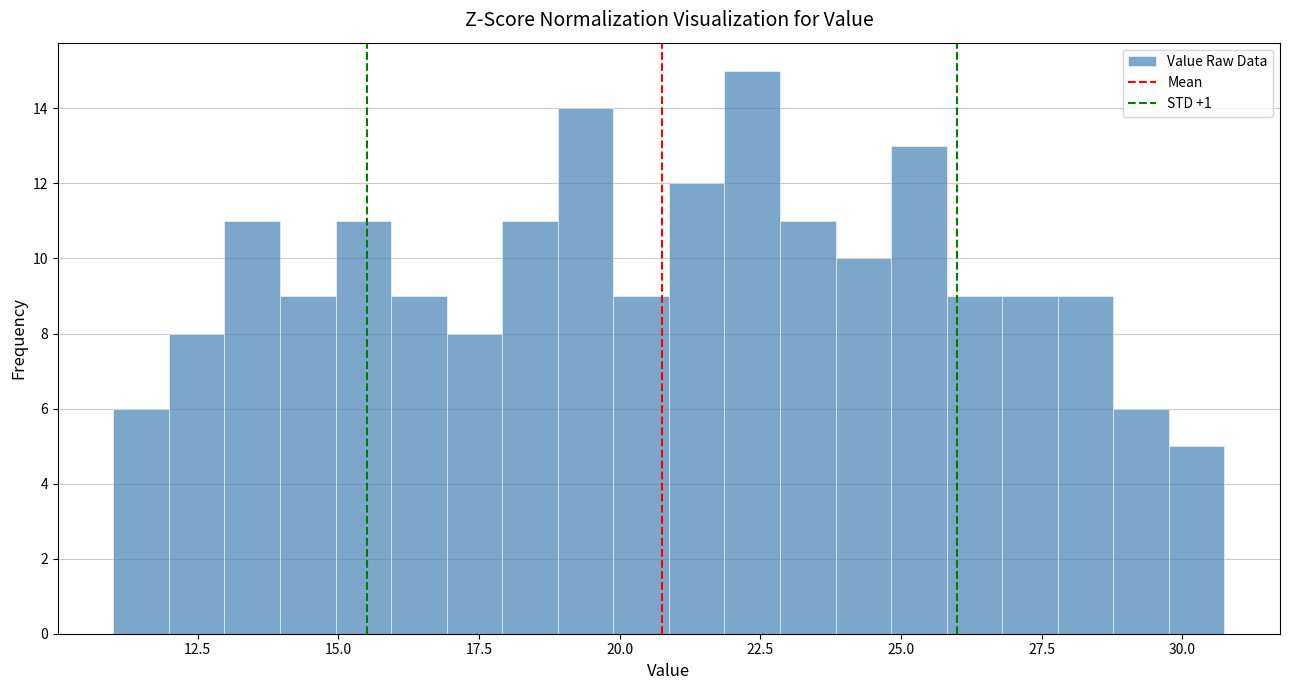

Read against the x-axis, roughly where is the centre of the tallest bar?

22.5